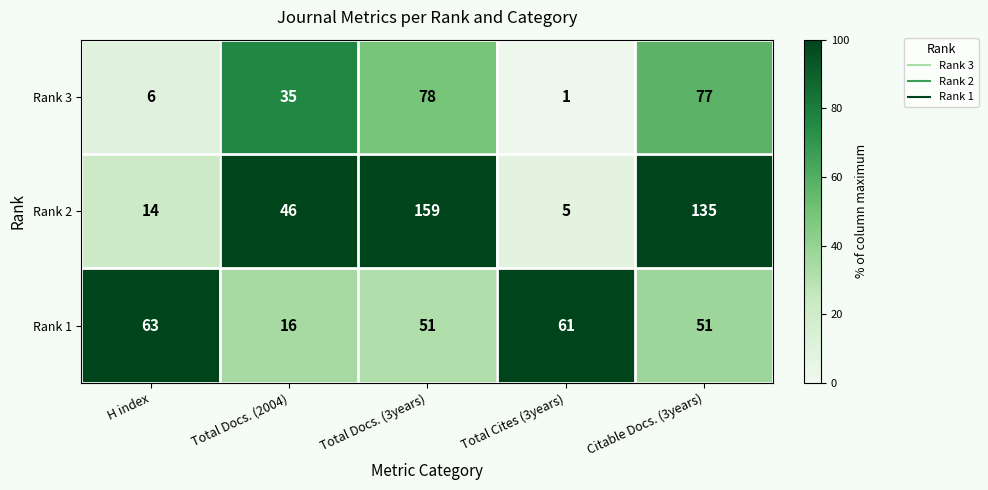

Rank the series by their maximum value, from highest to lowest.

Rank 2, Rank 3, Rank 1